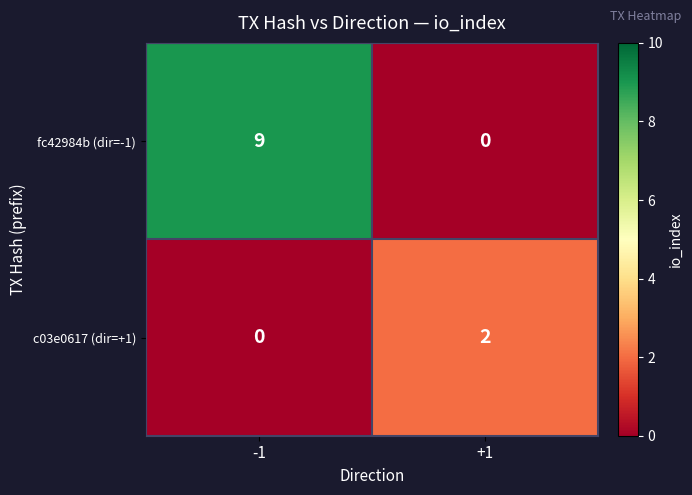

What is the difference between the highest and lowest values at +1?

2